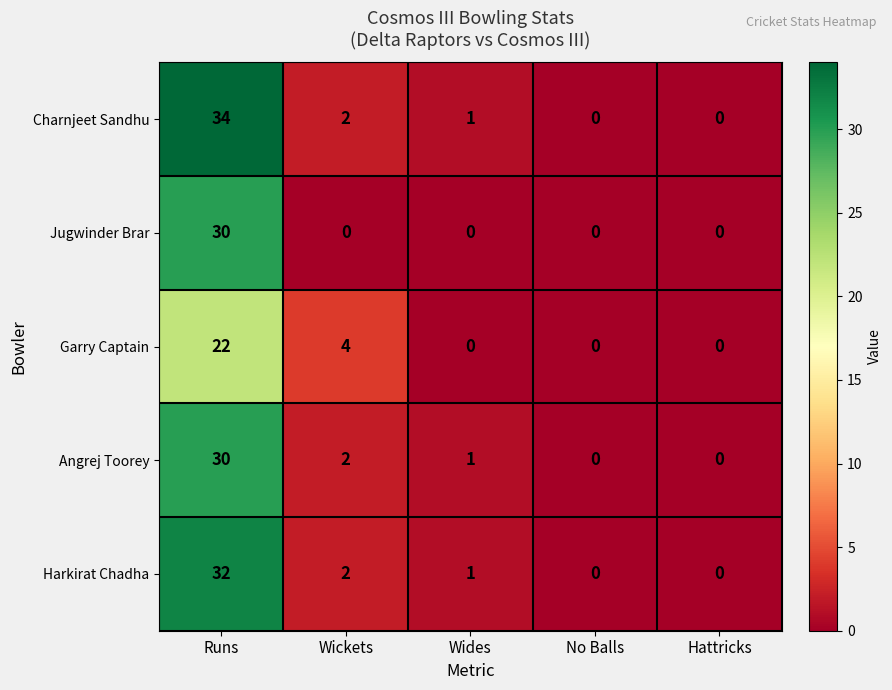

Which series has the largest total across all categories?

Charnjeet Sandhu